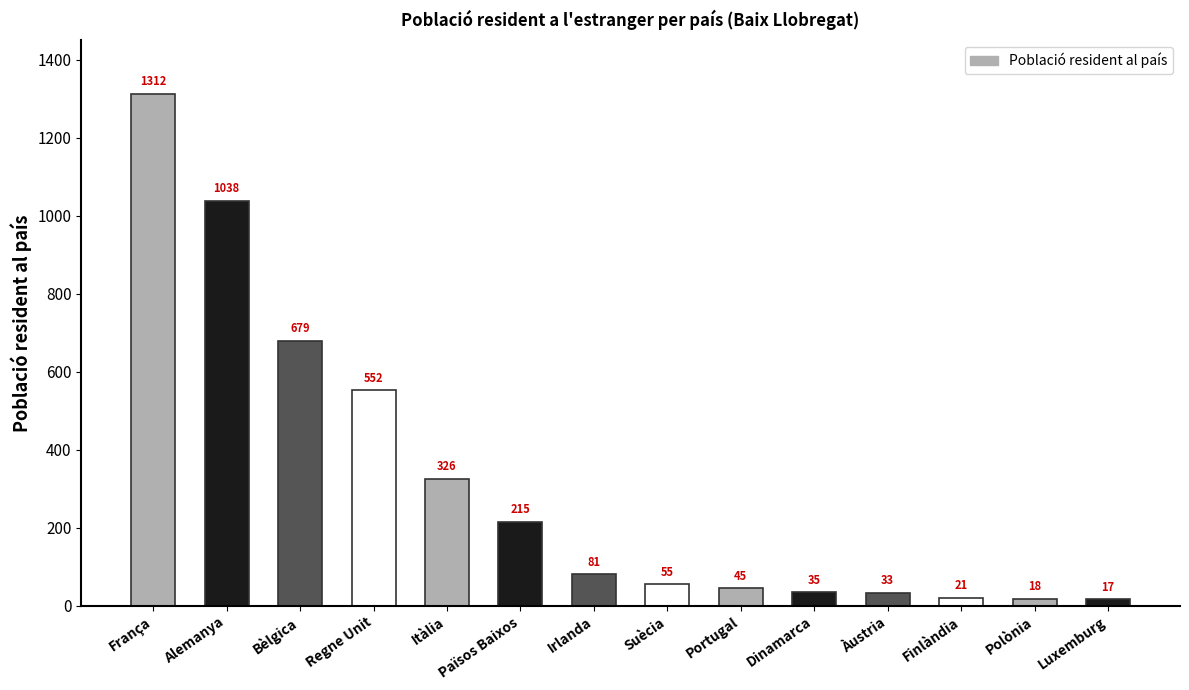

List the labels in order of value, smallest first.

Luxemburg, Polònia, Finlàndia, Àustria, Dinamarca, Portugal, Suècia, Irlanda, Països Baixos, Itàlia, Regne Unit, Bèlgica, Alemanya, França